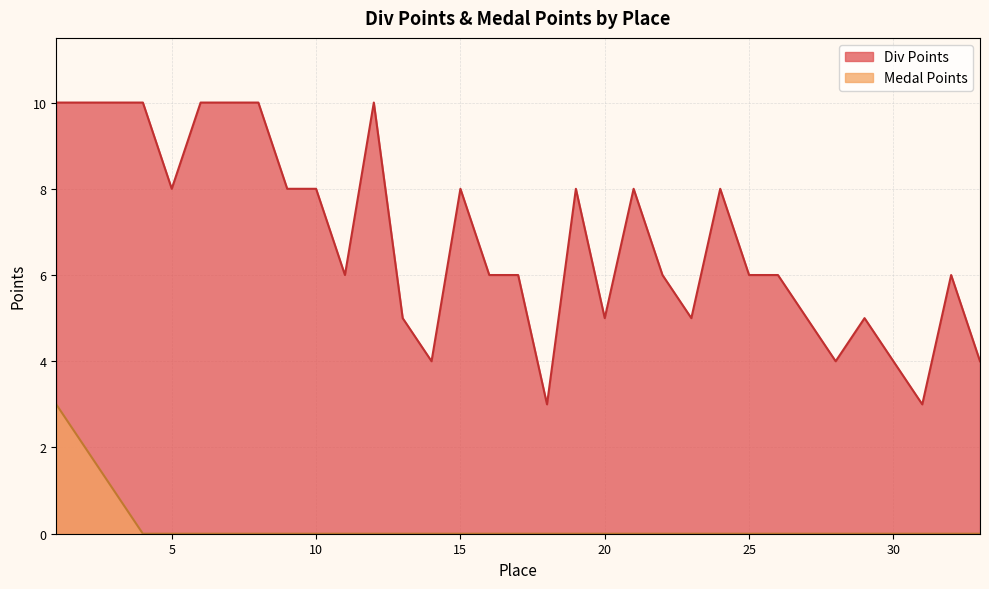

How many lines are shown in the chart?

2